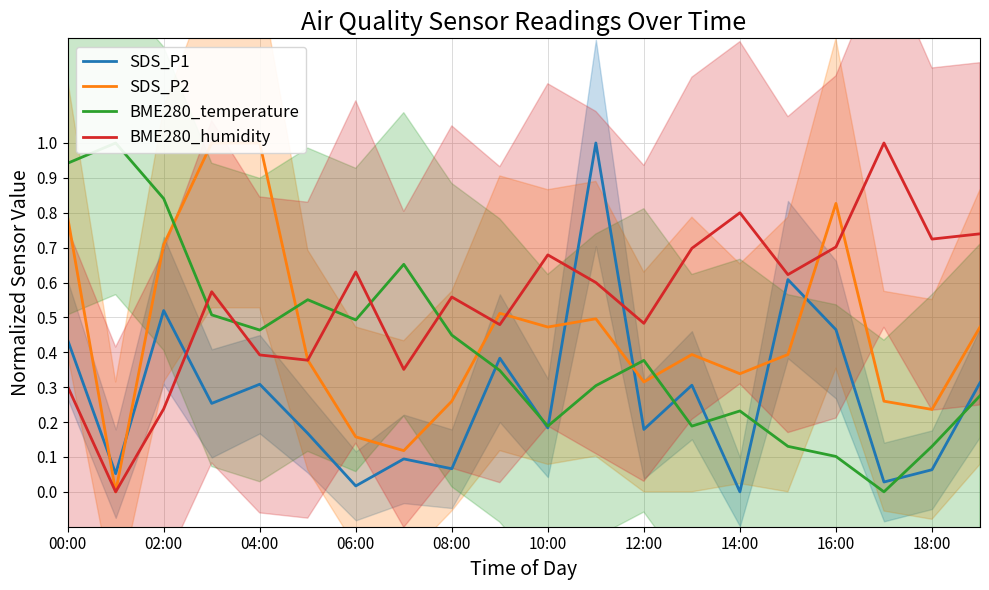

What is the average value of the SDS_P2 series?

0.5